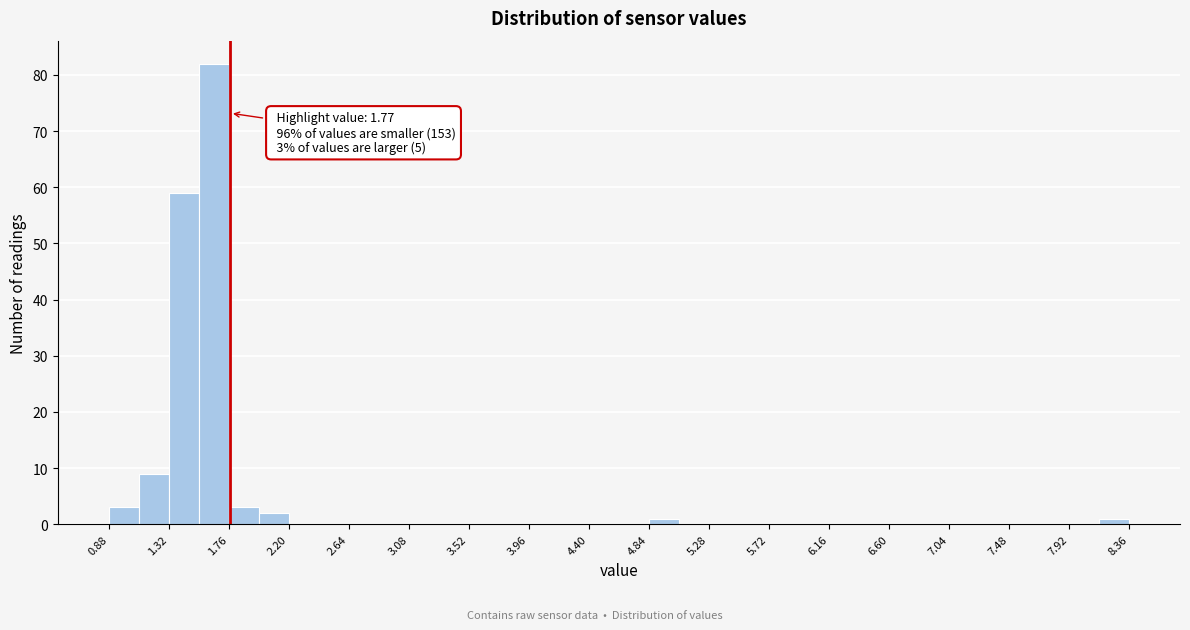

Over which range of the x-axis is the bar tallest?

1.54 to 1.76